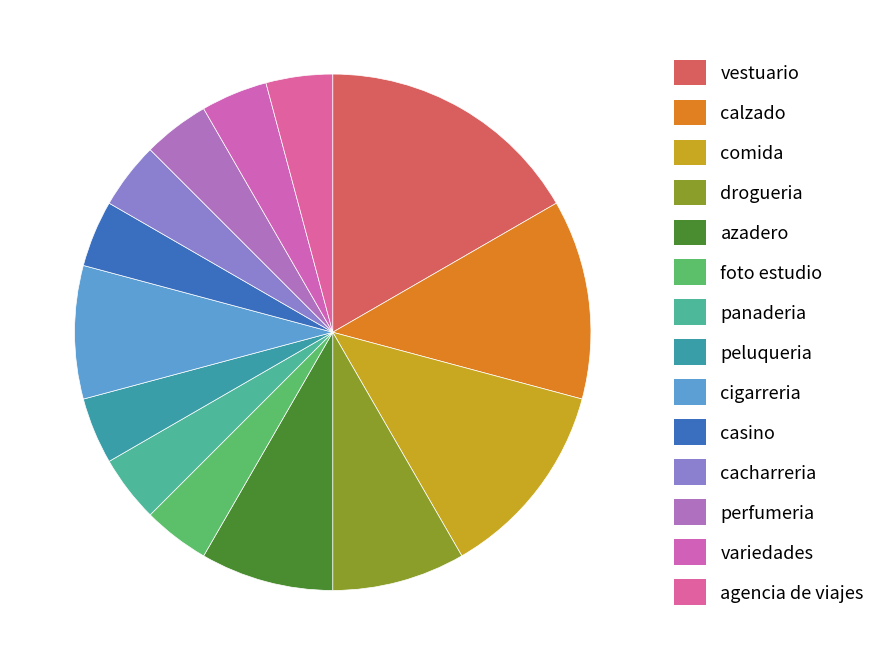

Count the number of slices in the pie.

14